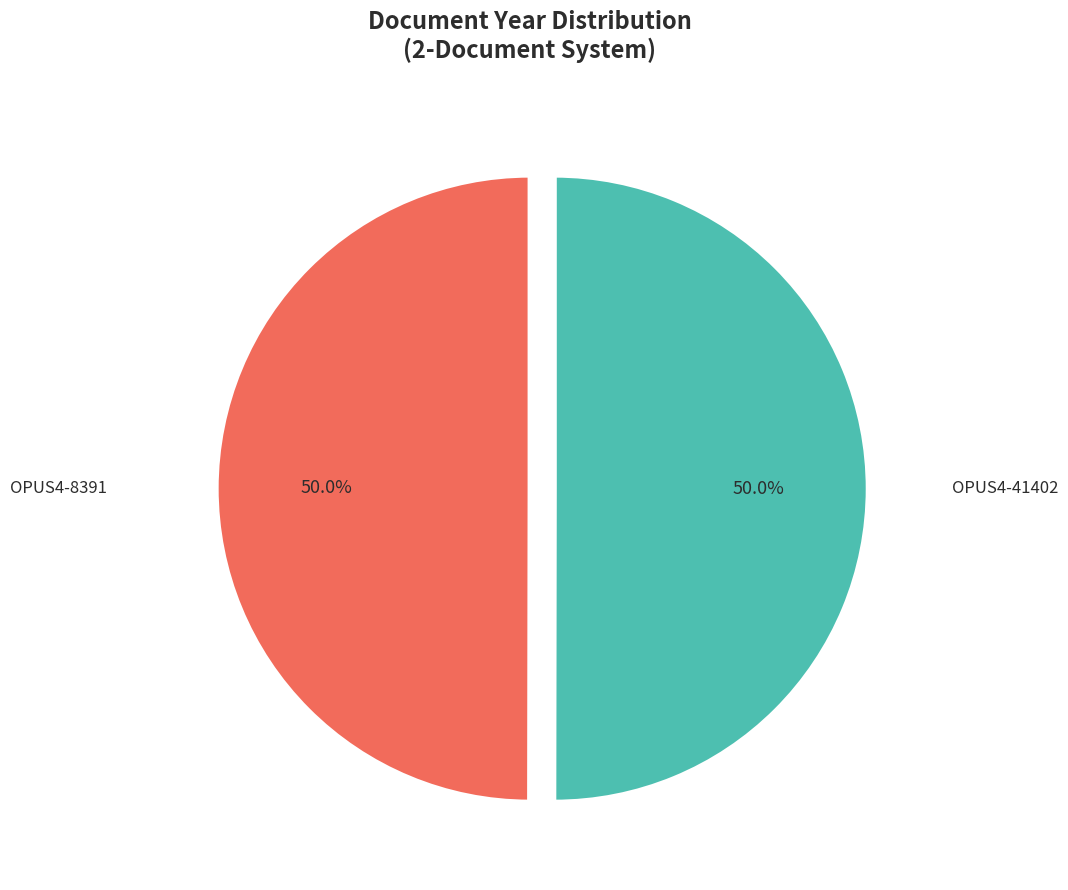

The OPUS4-41402 slice represents 37% of the pie. True or false?

False